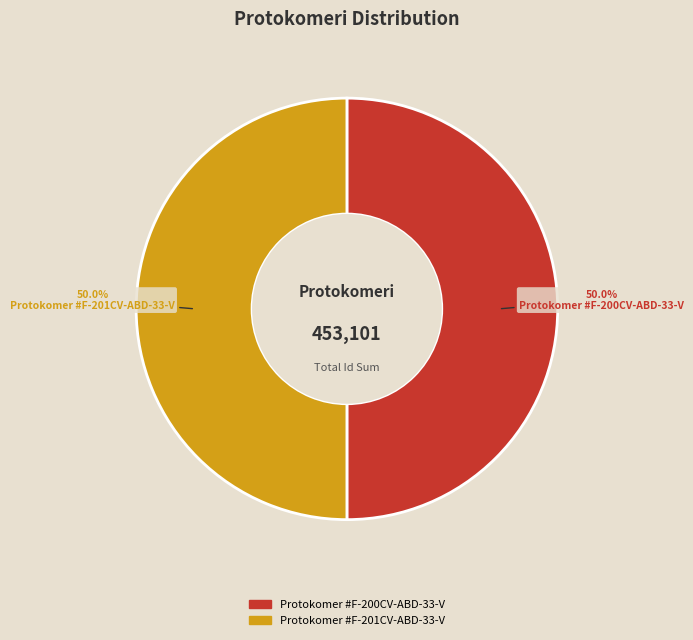

Approximately how many times larger is the value at Protokomer #F-201CV-ABD-33-V compared to Protokomer #F-200CV-ABD-33-V?

1.0